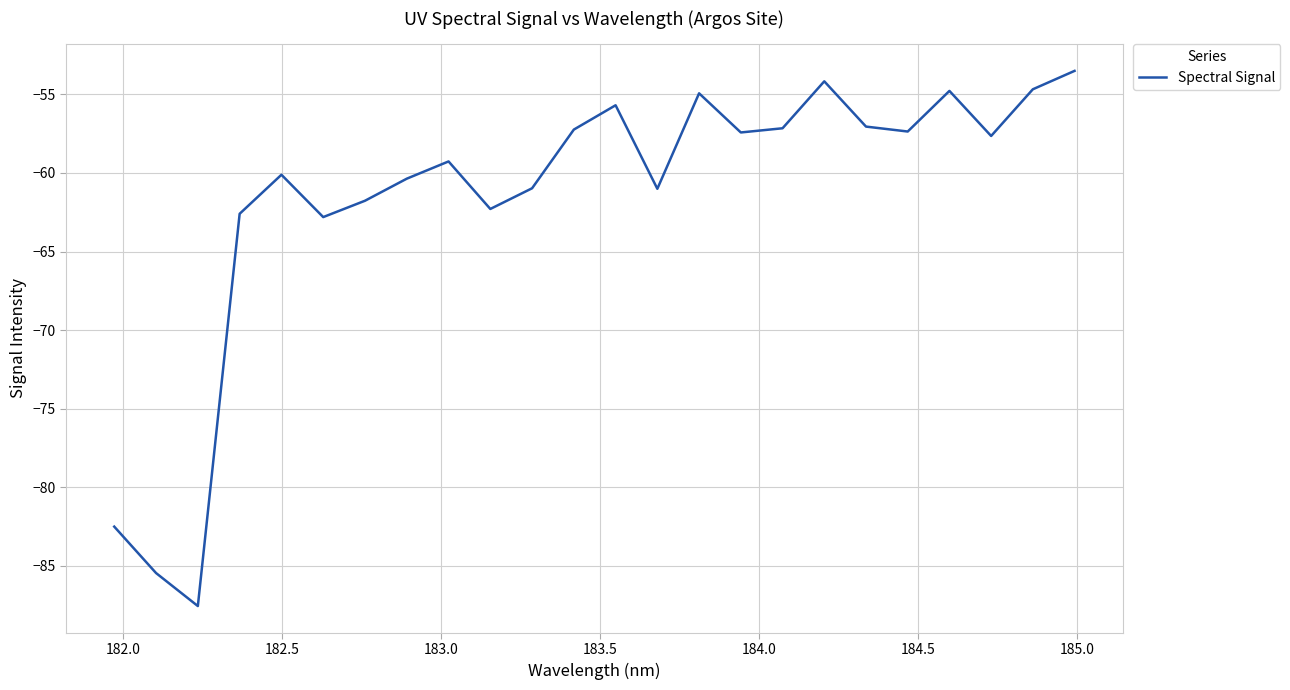

How many interior local peaks (higher than both neighbors) does the data have?

6